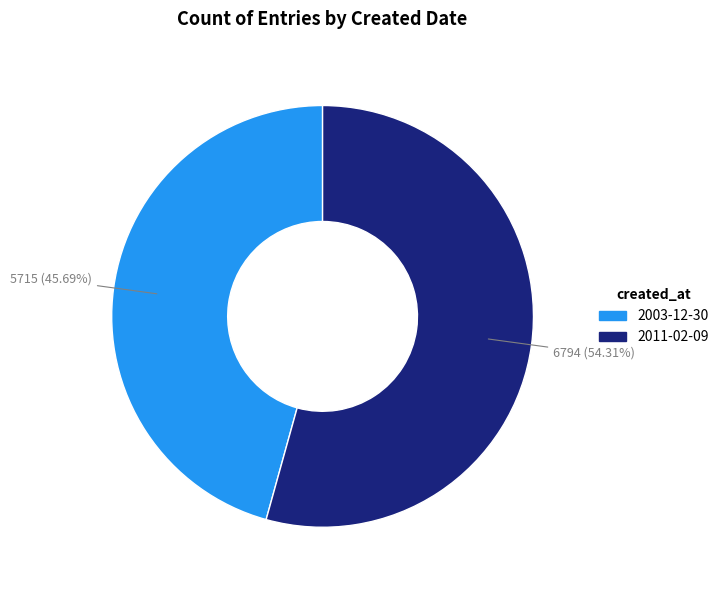

What is the majority slice?

2011-02-09